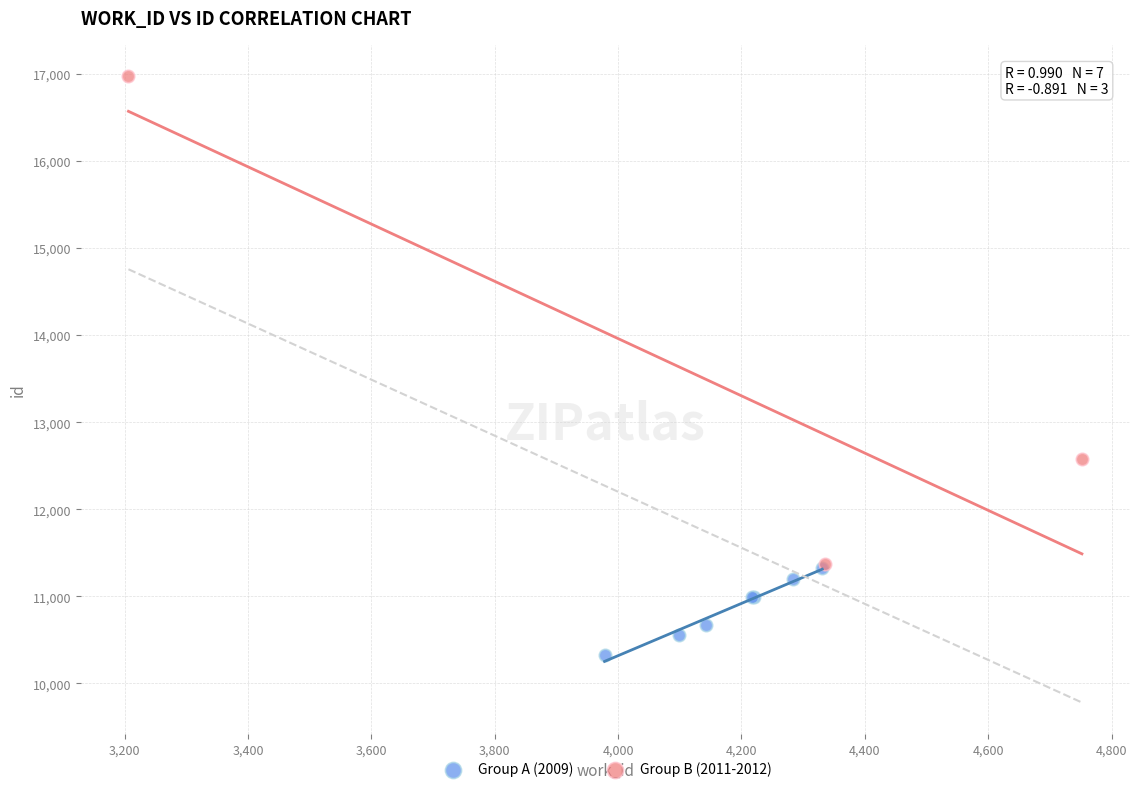

Which series contains the lowest Y value?

Group A (2009)